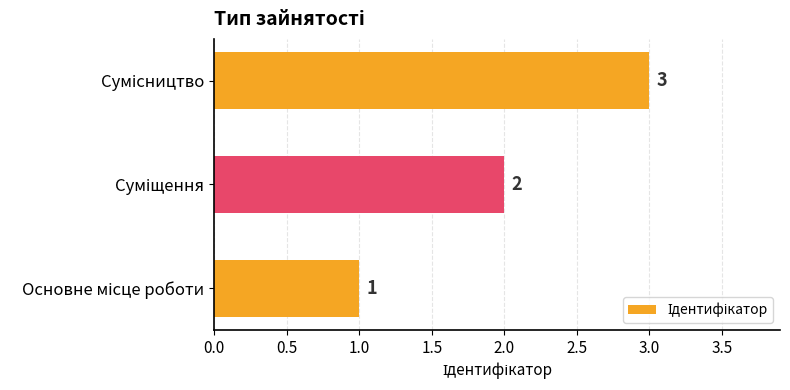

How many series are shown in this chart?

1